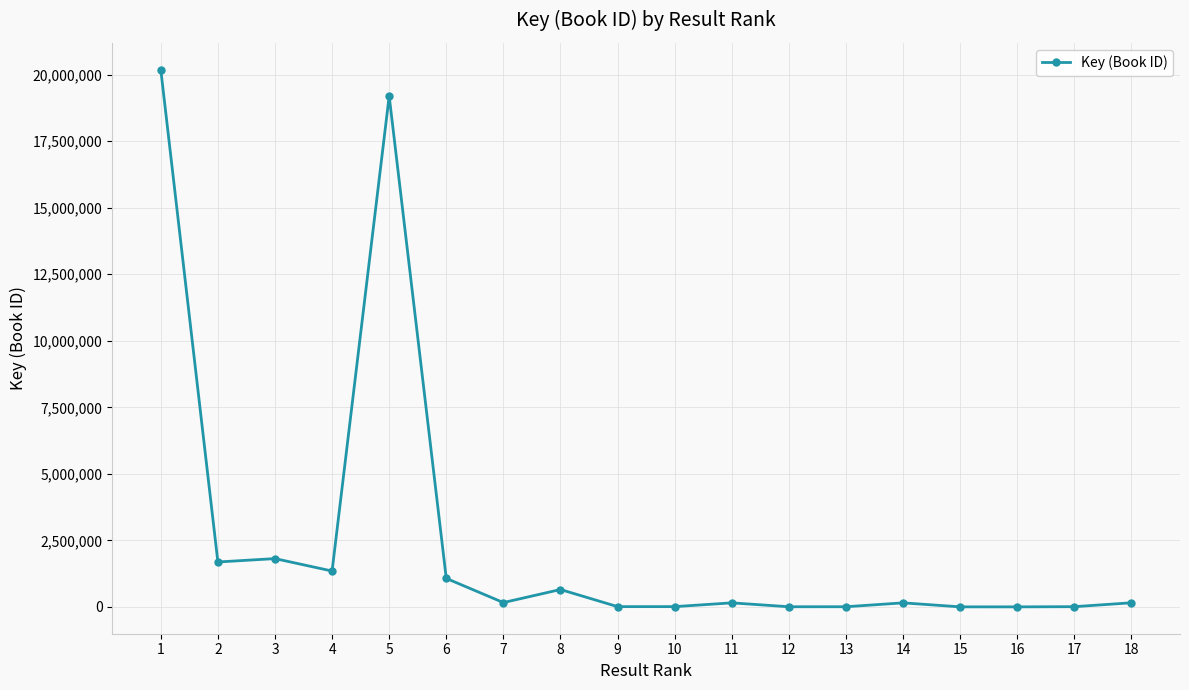

What is the average value?

2589038